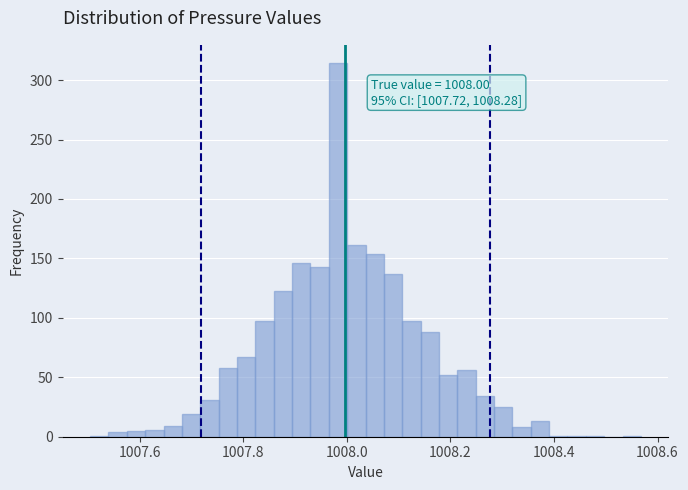

Around what value on the x-axis is the tallest bar? Give the approximate position of its centre, as read against the axis.

1007.98